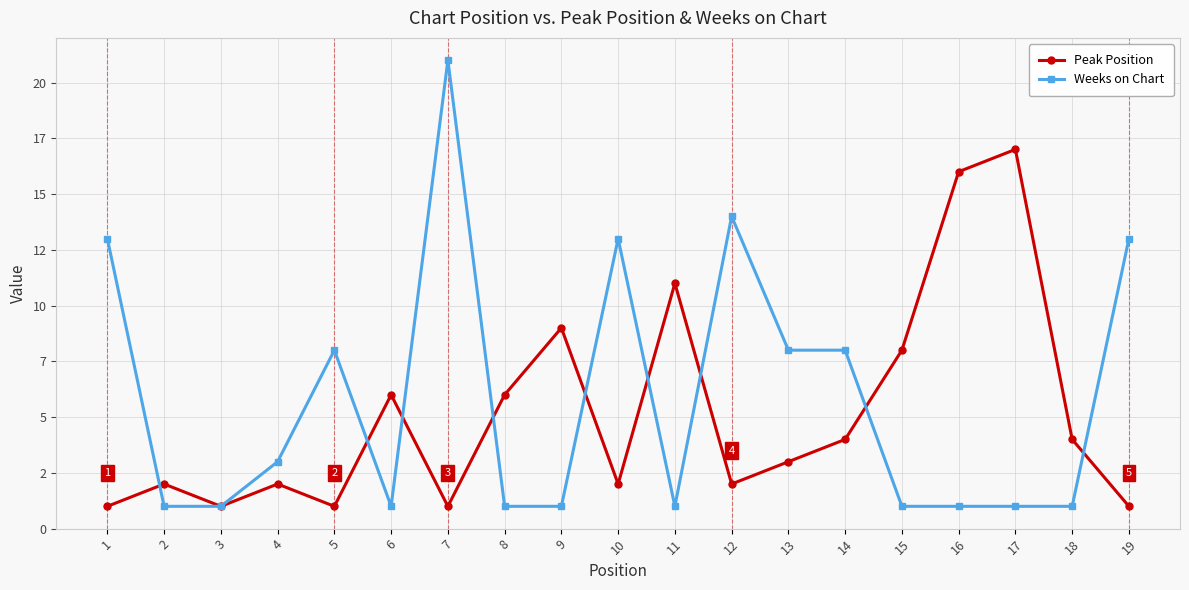

True or false: Peak Position and Weeks on Chart intersect in this chart.

True